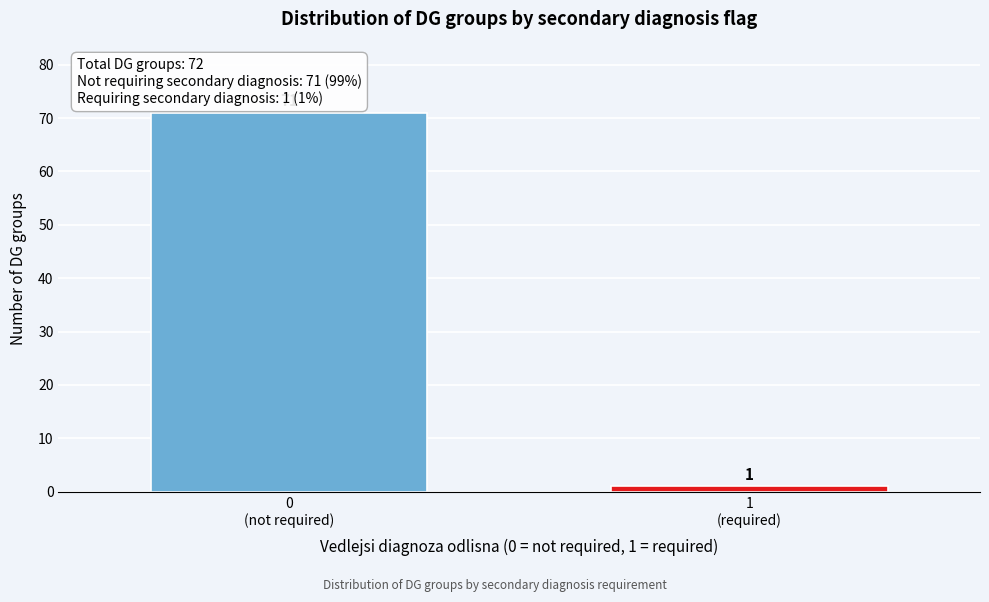

Reading right to left, extract all data points from this chart.

1	71